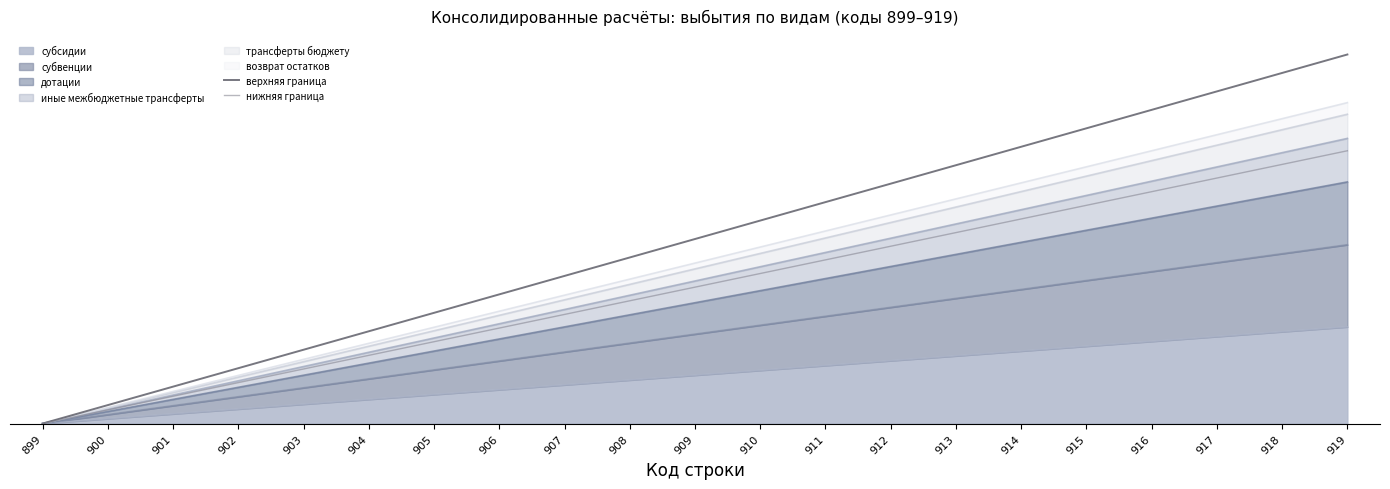

True or false: нижняя граница has a value of 23.9 at 902.

False